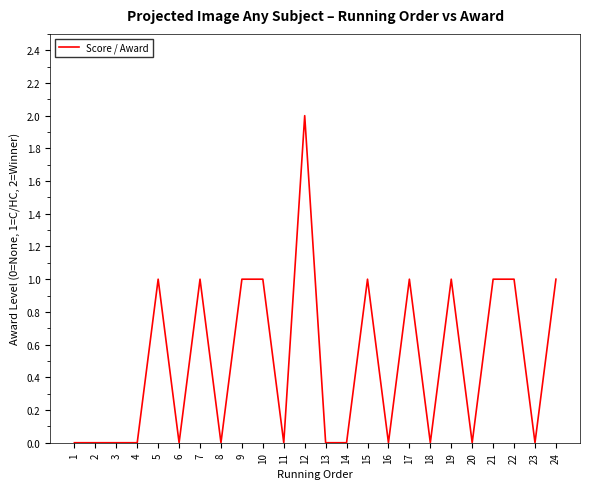

Which category has the highest value across all series?

12